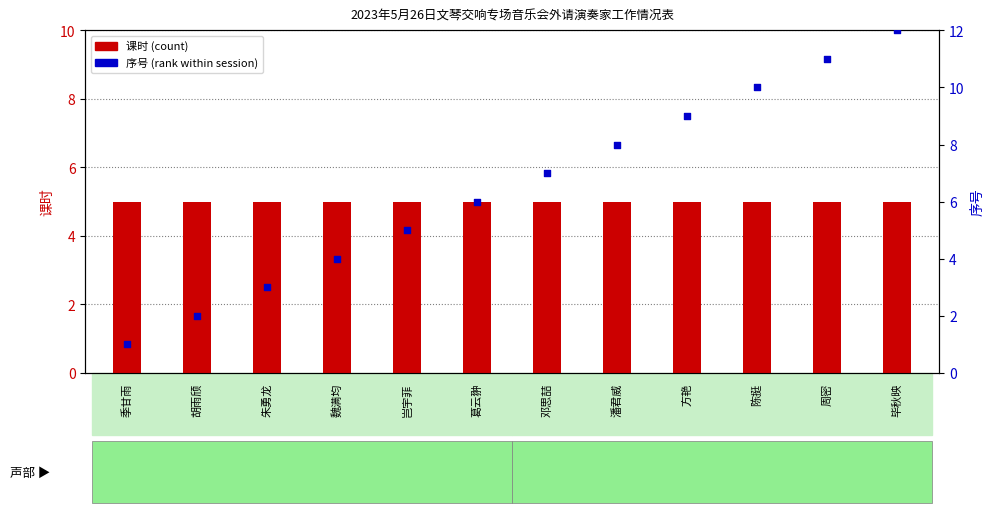

What are all the series names shown in the legend?

课时 (count), 序号 (rank)